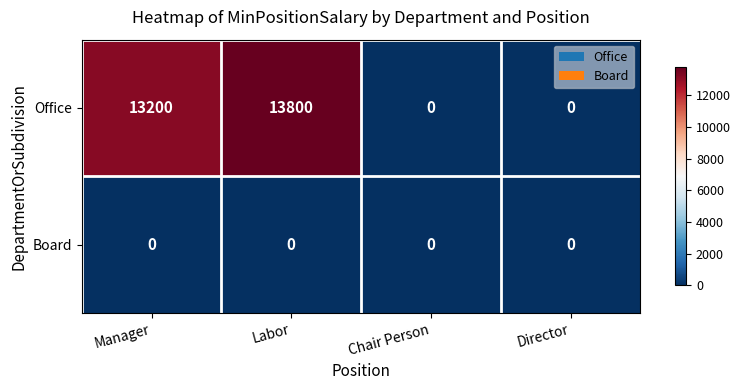

Which series has the largest range (max minus min)?

Office